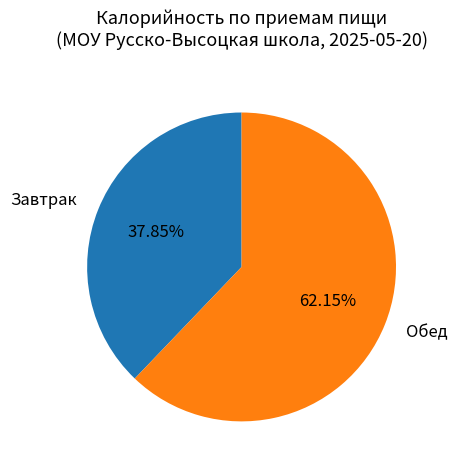

Does any single category account for the majority?

Yes